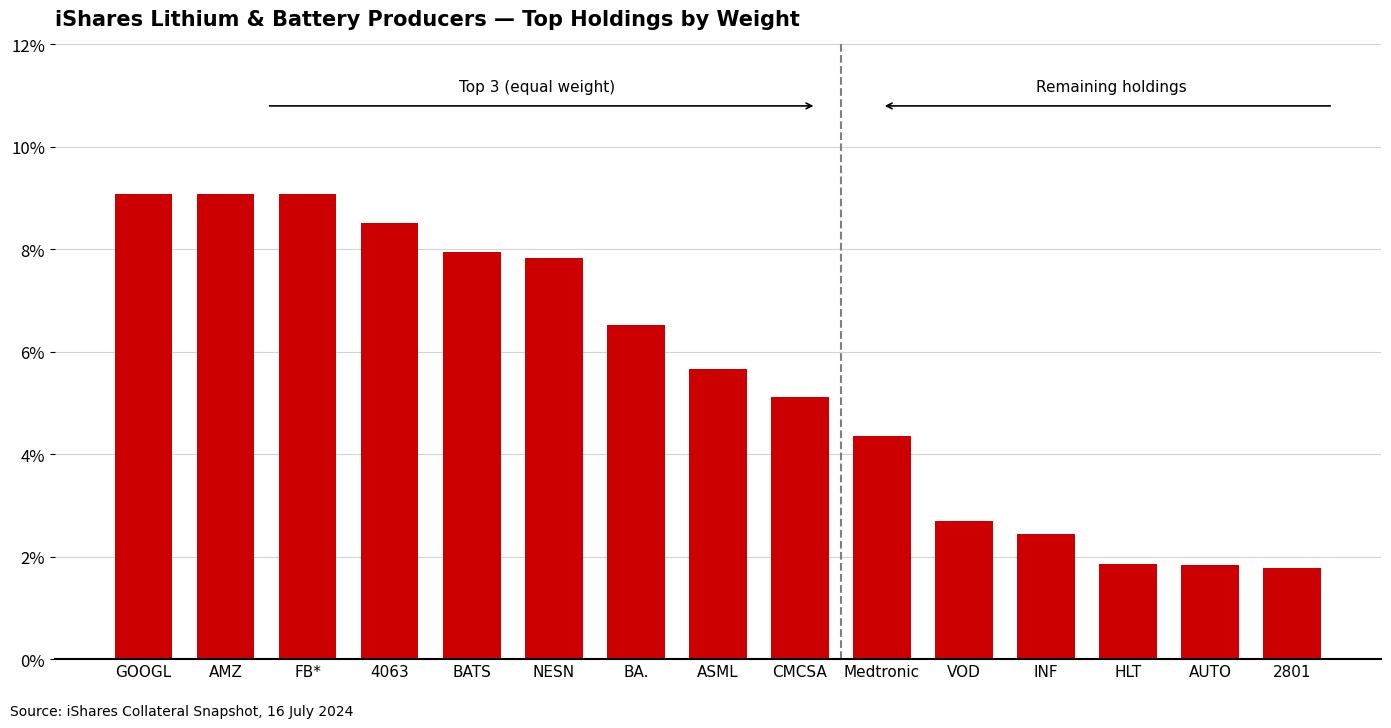

Where is the data nearest to the value 5?

CMCSA